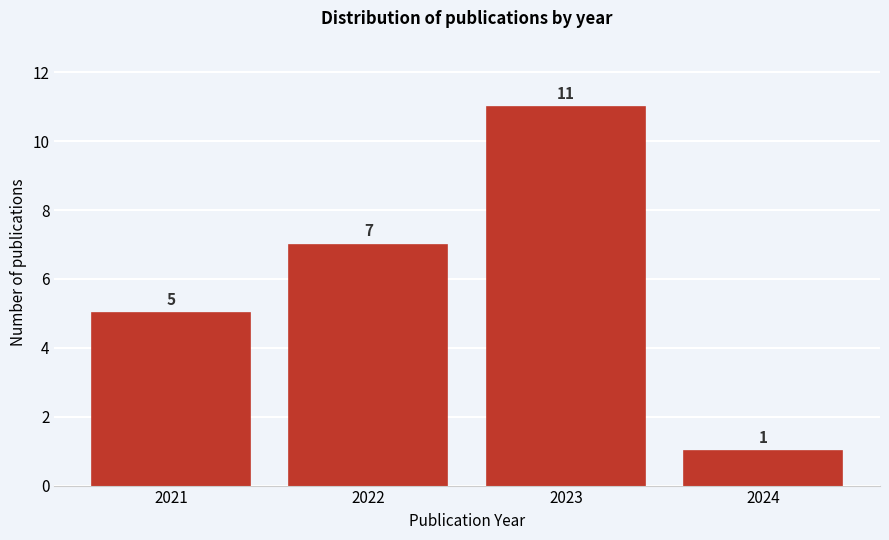

Reading left to right, transcribe all the data shown in this chart.

2021=5	2022=7	2023=11	2024=1